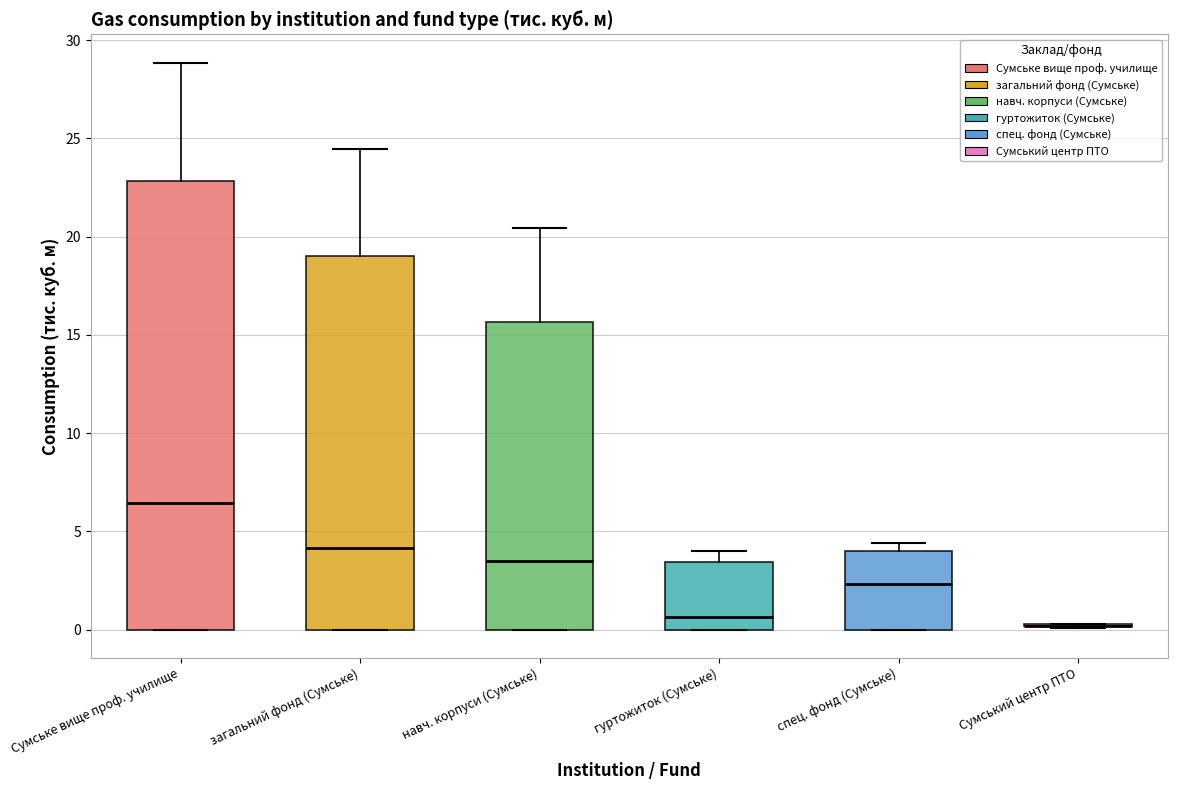

Reading left to right, transcribe this box plot: for each box, give where its median line is, the range the box spans, and where its two whiskers end, as read against the y-axis. The values are not printed on the chart, so give them approximately, as read against the axis.

Сумське вище проф. училище: median 6.5, box 0.0 to 23.0, whiskers 0.0 to 29.0
загальний фонд (Сумське): median 4.0, box 0.0 to 19.0, whiskers 0.0 to 24.5
навч. корпуси (Сумське): median 3.5, box 0.0 to 15.5, whiskers 0.0 to 20.5
гуртожиток (Сумське): median 0.5, box 0.0 to 3.5, whiskers 0.0 to 4.0
спец. фонд (Сумське): median 2.5, box 0.0 to 4.0, whiskers 0.0 to 4.5
Сумський центр ПТО: box collapsed to a line at 0.0, whiskers 0.0 to 0.5